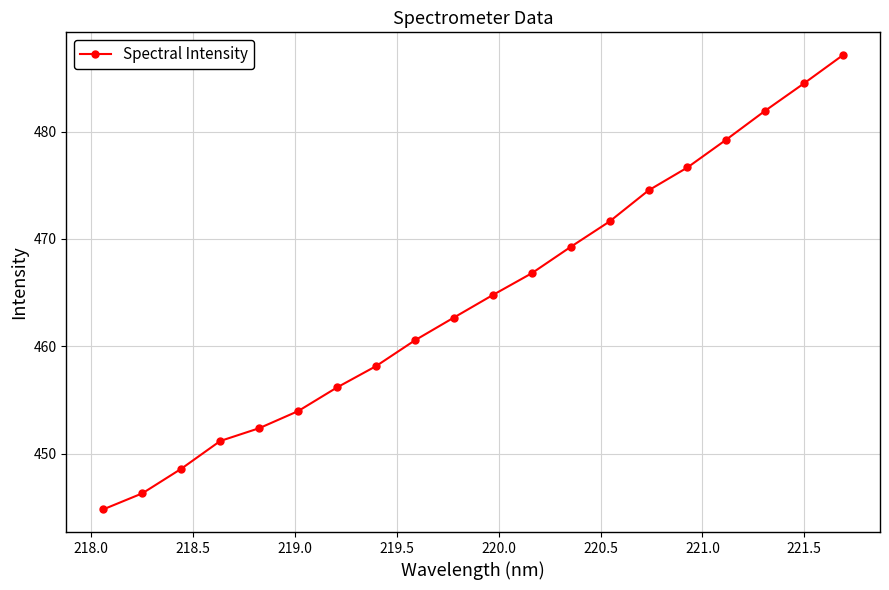

What is the value of the 13th point from the left?

469.3